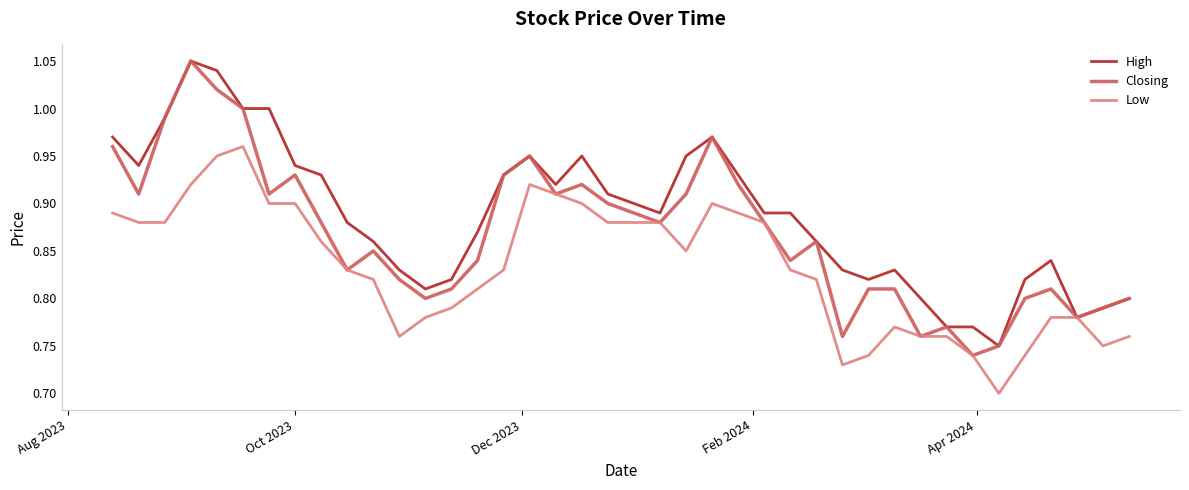

List the series in order of their overall mean, highest first.

High, Closing, Low